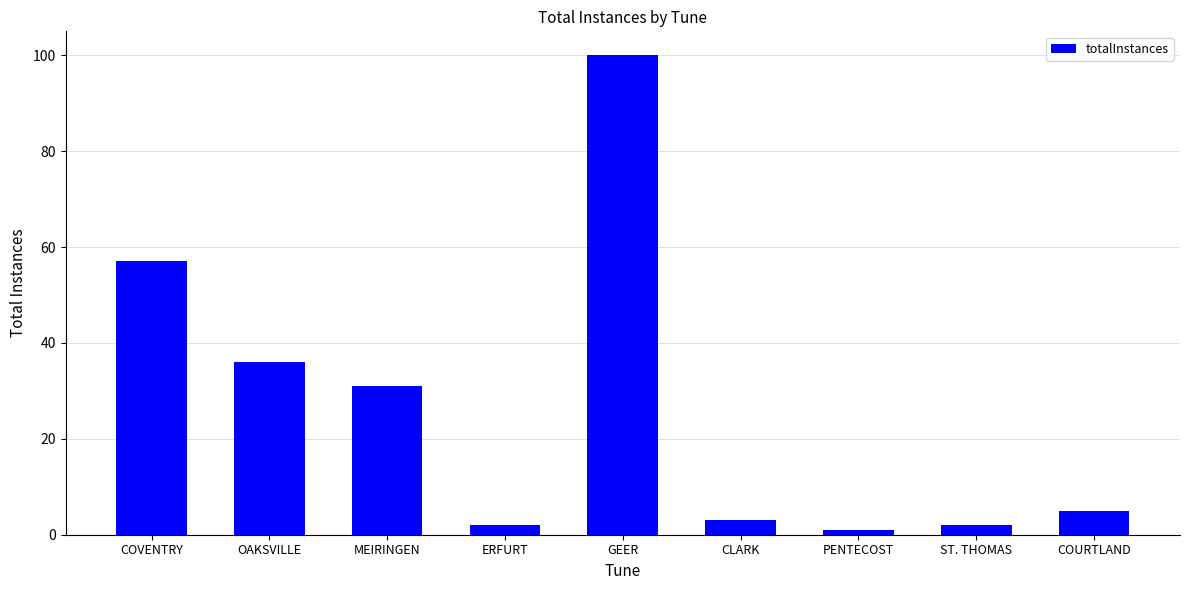

How many data points does each series have?

9